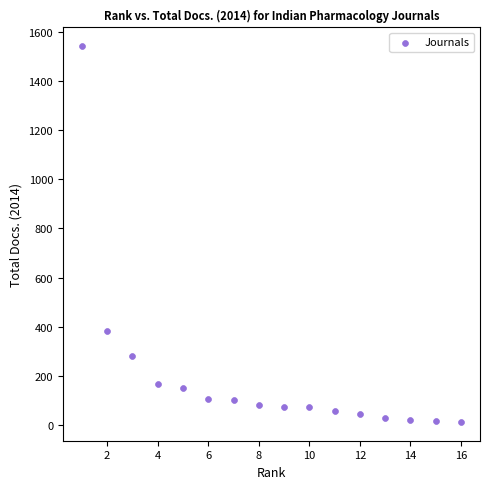

What is the range of X values (max minus min)?

15